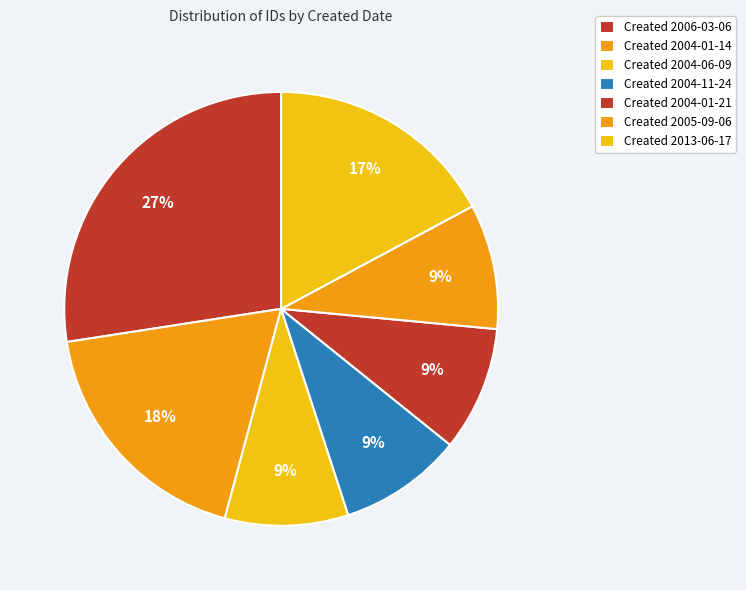

How many slices are in this pie chart?

7